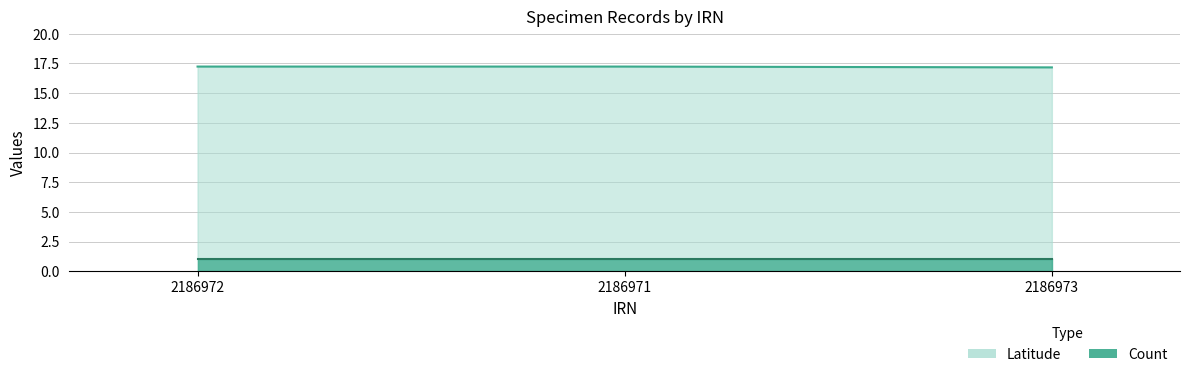

List the labels in order of value, largest first.

2186972, 2186971, 2186973